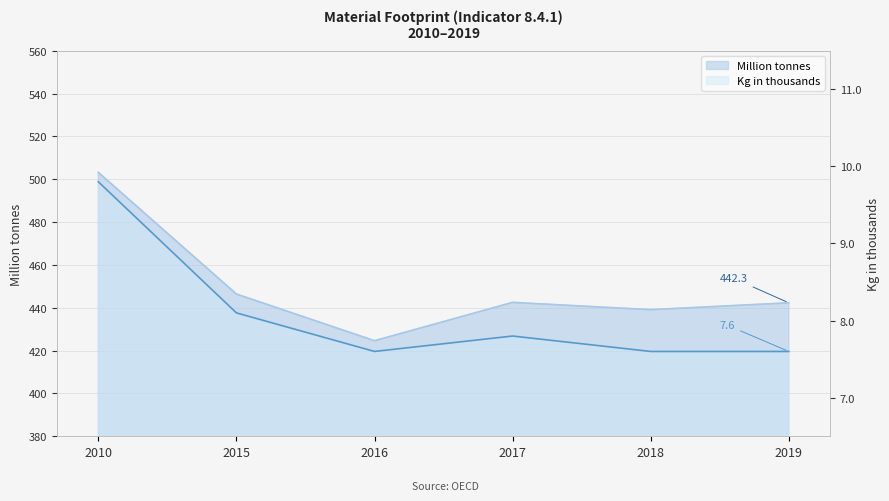

What is the minimum value for Million tonnes?

424.6